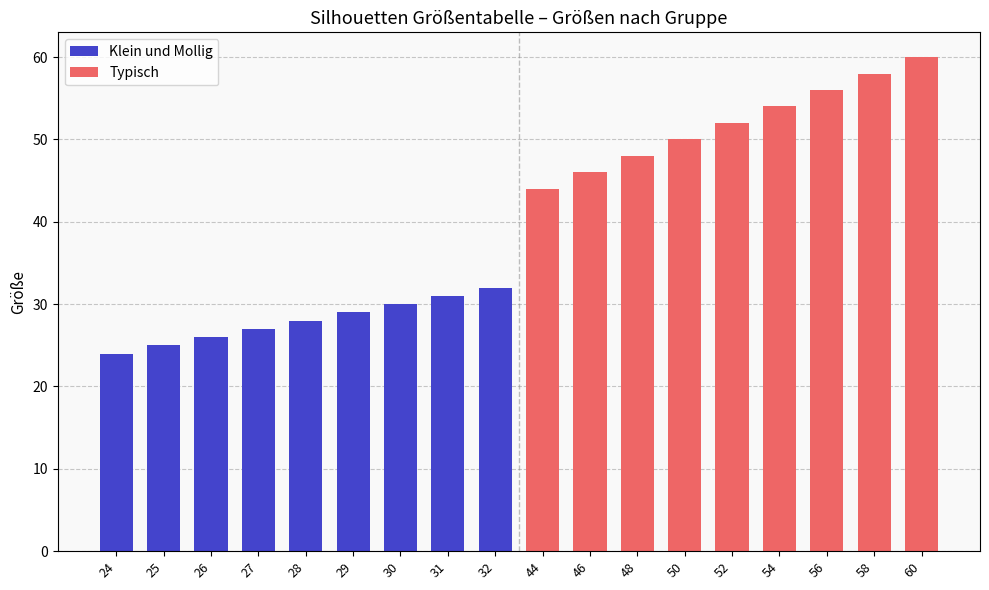

Rank the series by their average value, from lowest to highest.

Klein und Mollig, Typisch